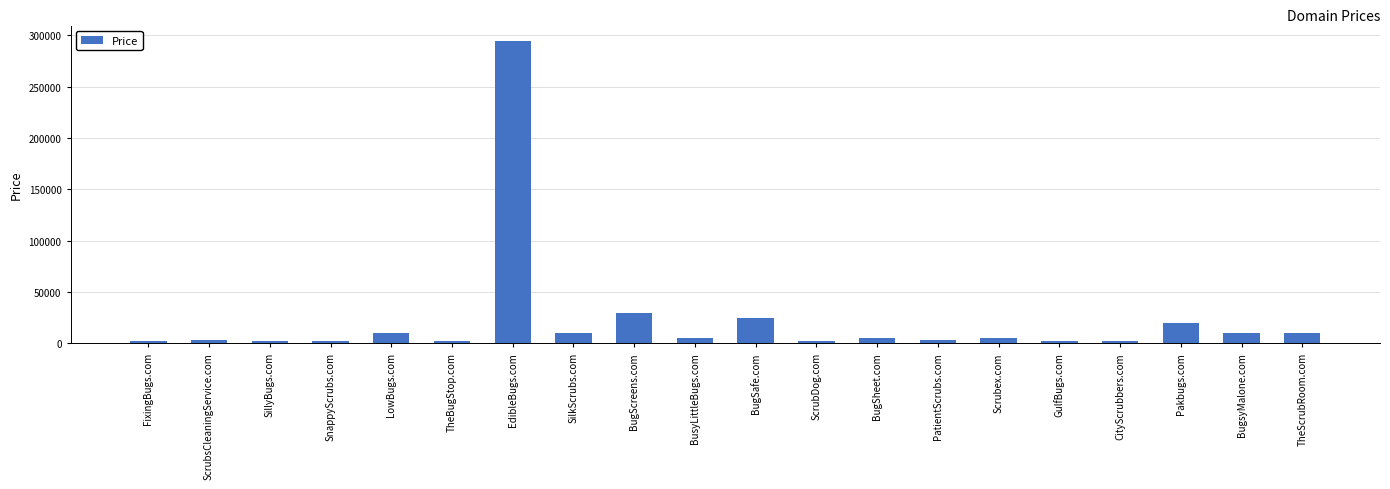

Read the value at BugSafe.com.

24888